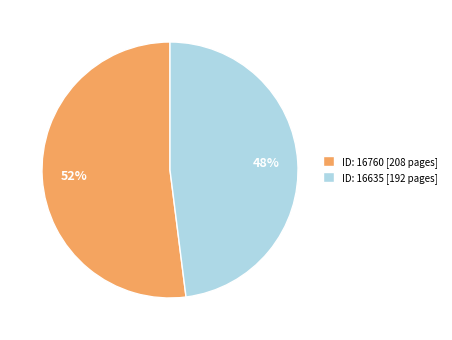

Count the number of slices in the pie.

2